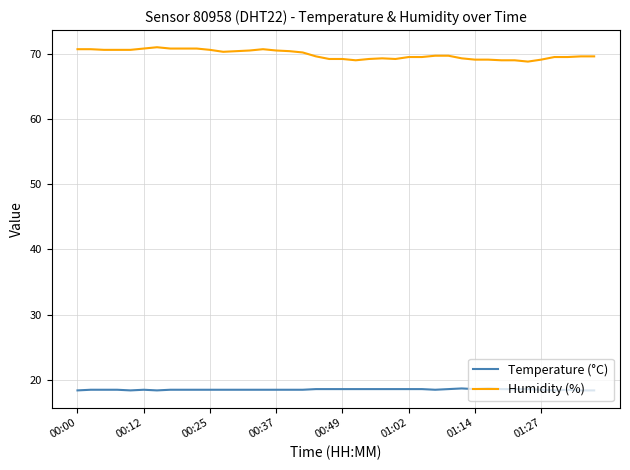

What are all the series names shown in the legend?

Temperature (°C), Humidity (%)